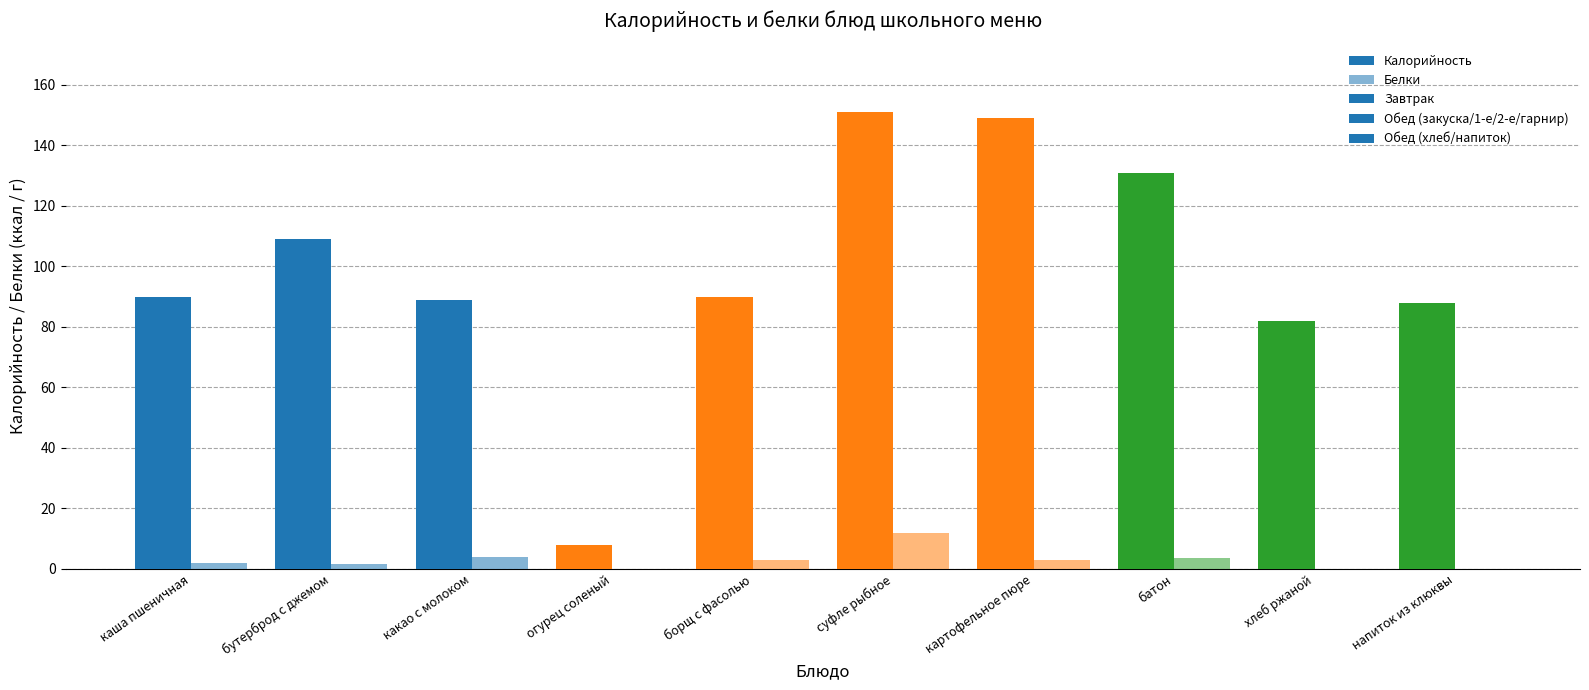

How many groups of bars are there?

10